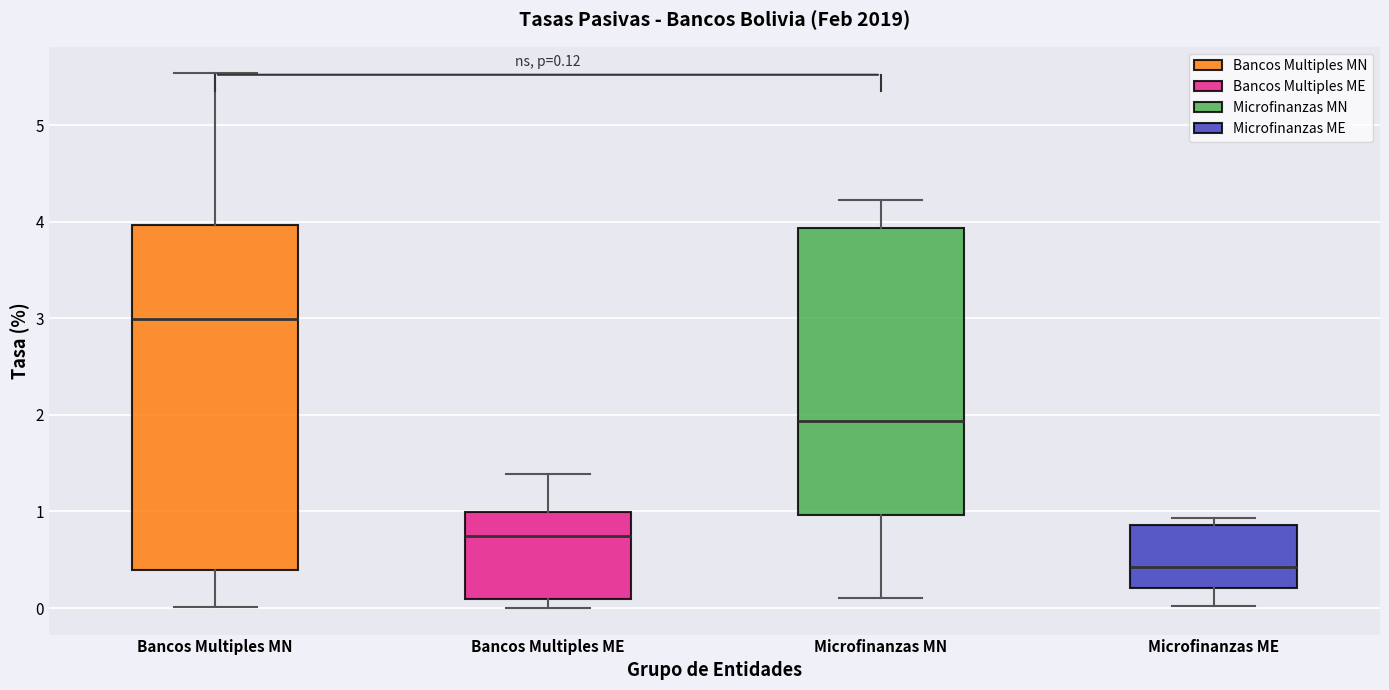

Which box's median line is the lowest?

Microfinanzas ME